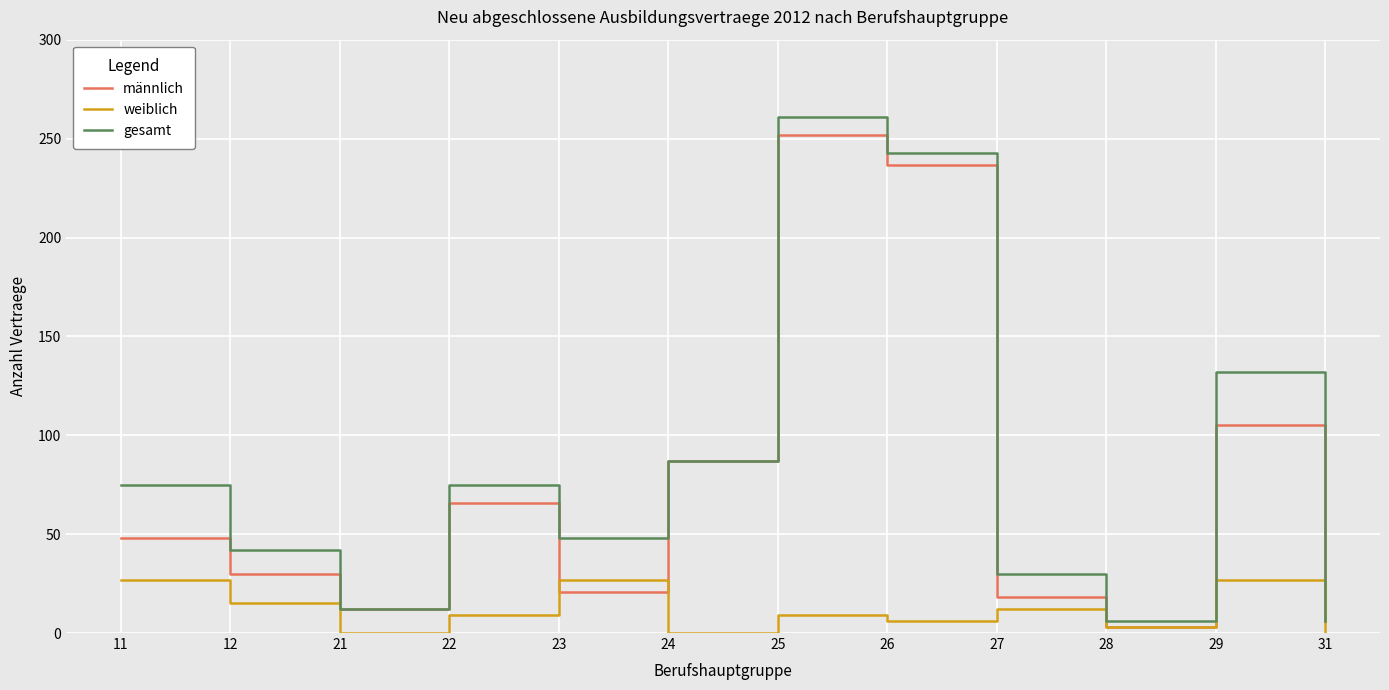

True or false: gesamt has more than 0 interior local peaks.

True